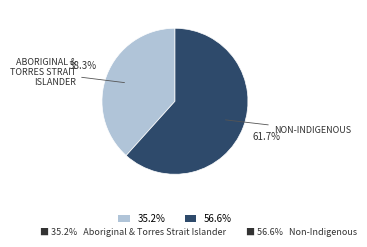

What portion of the pie excludes 56.6%?

38.3%